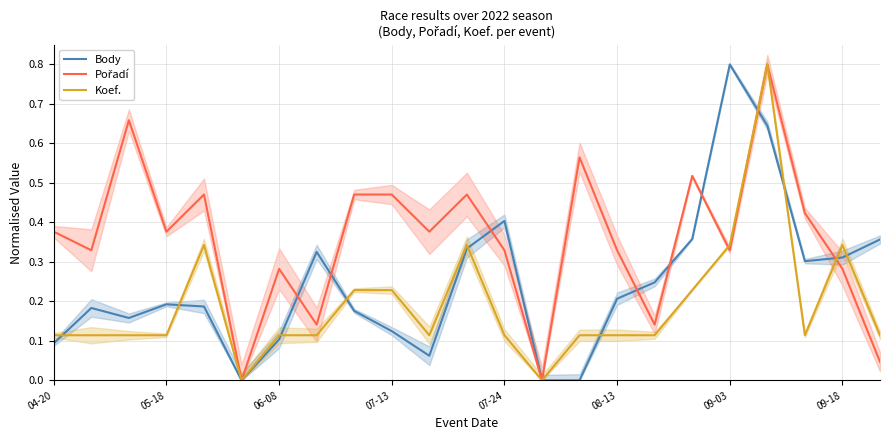

Which category has the highest value in the Body series?

09-03